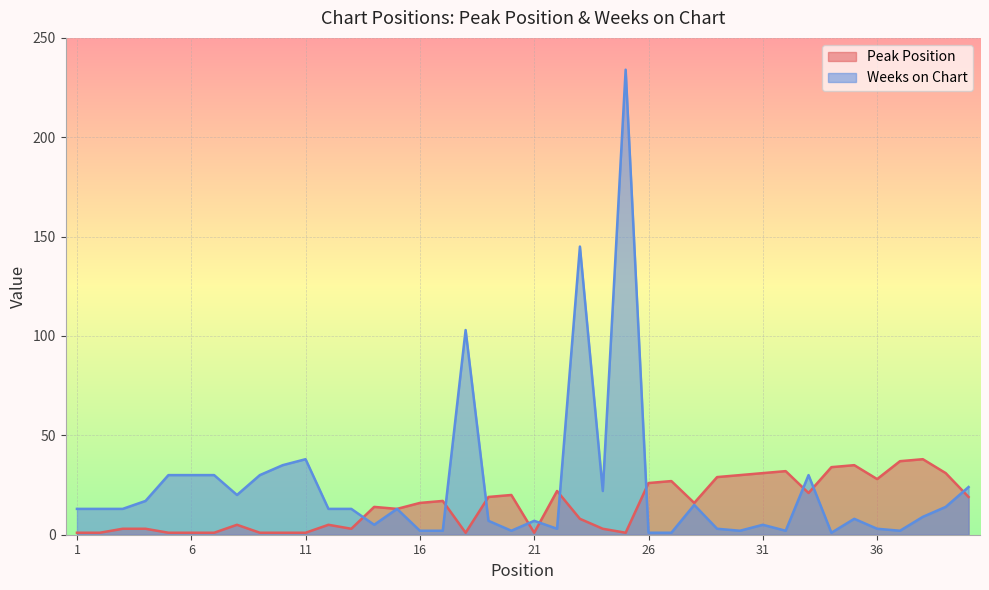

Rank the series by their maximum value, from highest to lowest.

Weeks on Chart, Peak Position